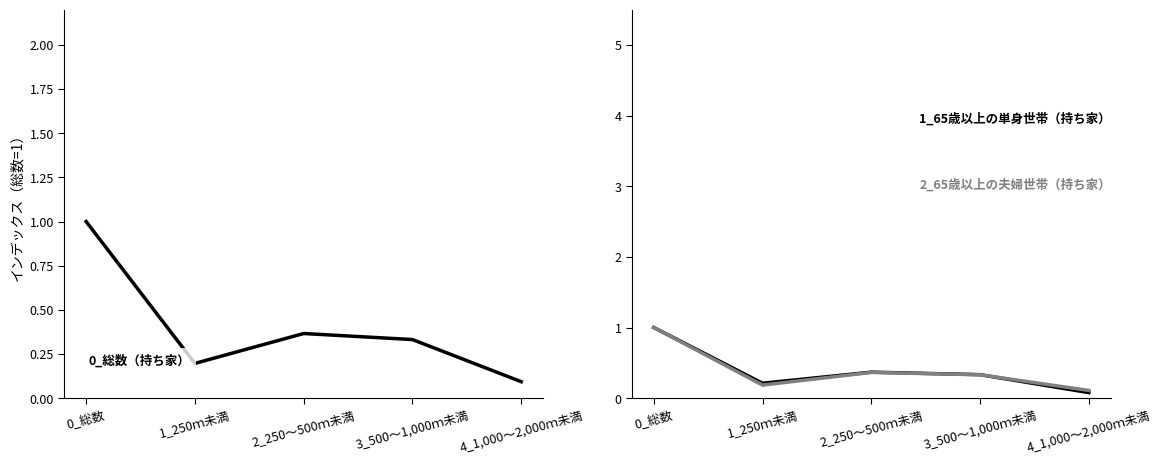

What is the highest value of the 0_総数（持ち家） series?

1.0